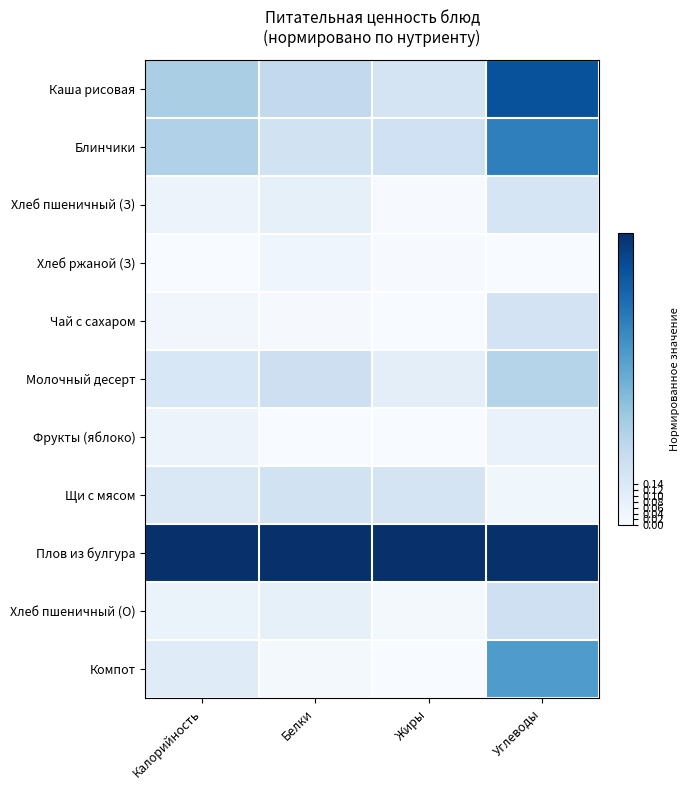

At Жиры, list the series in order from largest to smallest.

Плов из булгура, Блинчики, Щи с мясом, Каша рисовая, Молочный десерт, Хлеб пшеничный (О), Хлеб ржаной (З), Хлеб пшеничный (З), Чай с сахаром, Фрукты (яблоко), Компот